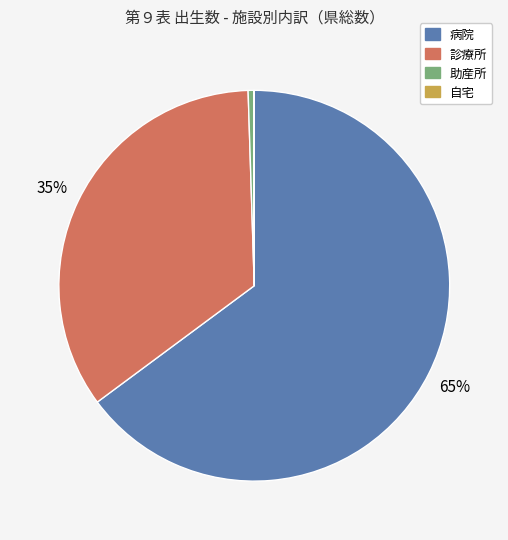

To the nearest percent, what is the difference between the largest and smallest slice percentages?

65%